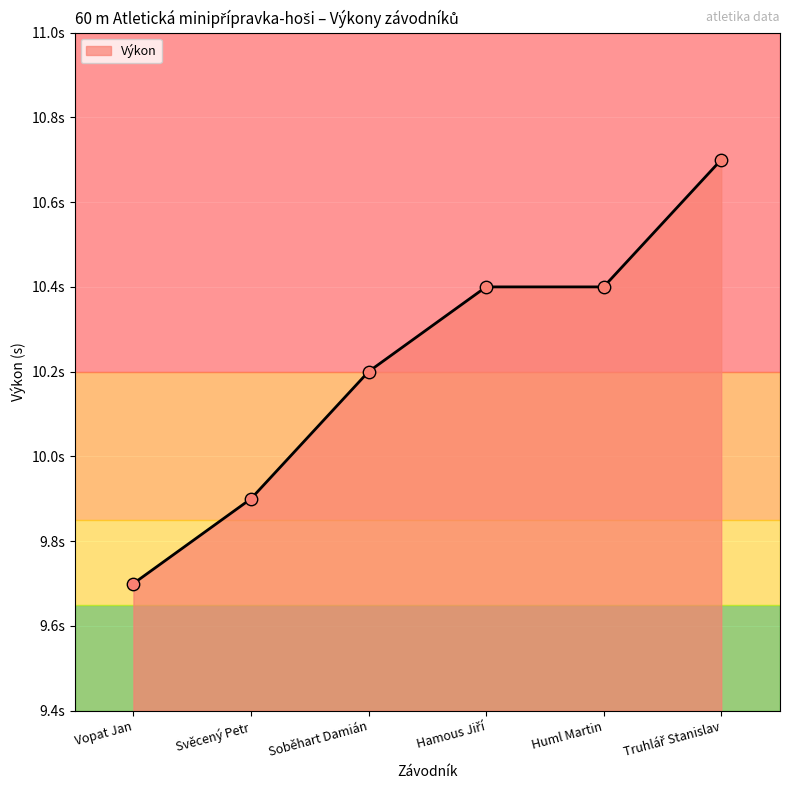

Which has a higher value, Soběhart Damián or Svěcený Petr?

Soběhart Damián